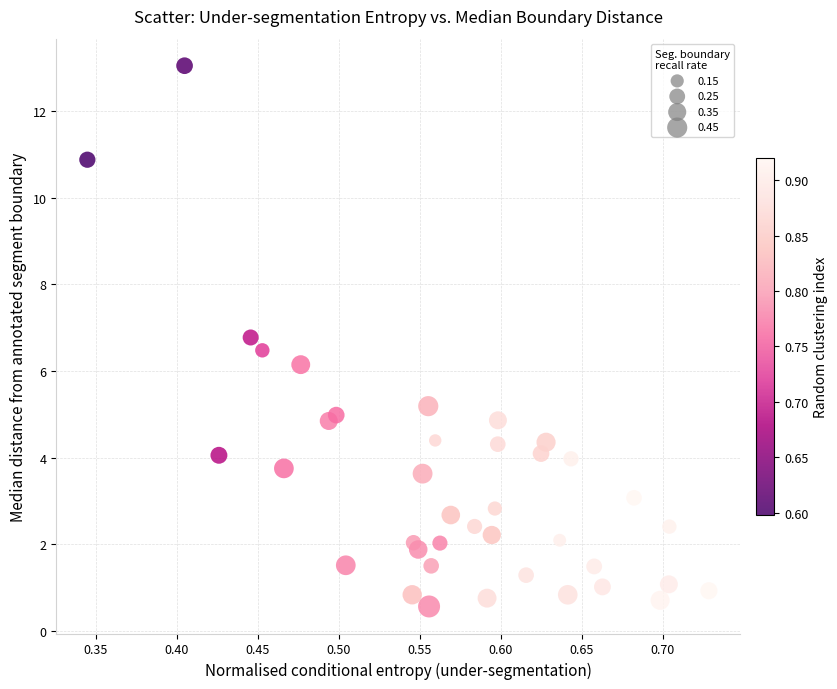

What is the range of Y values (max minus min)?

12.5